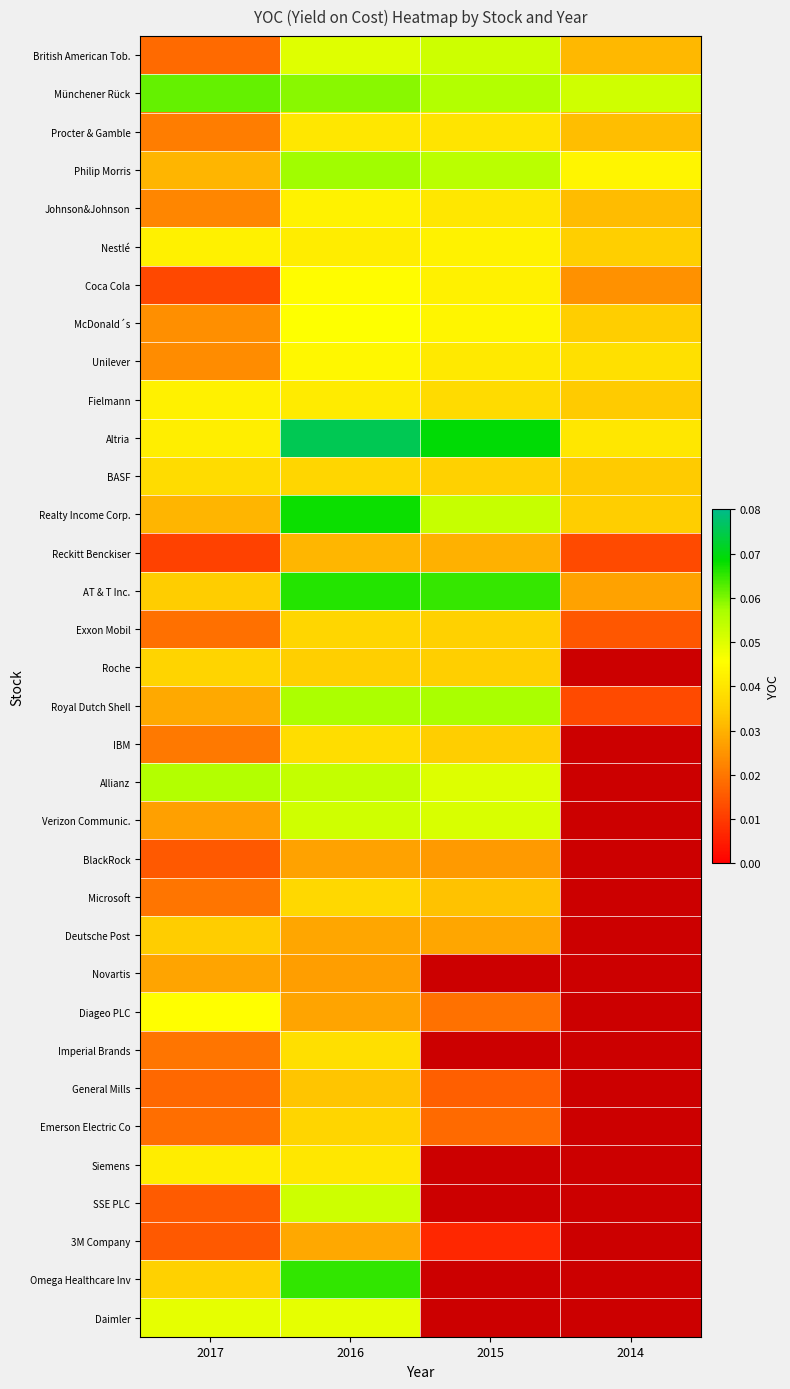

Between 2015 and 2017, which is larger?

2015